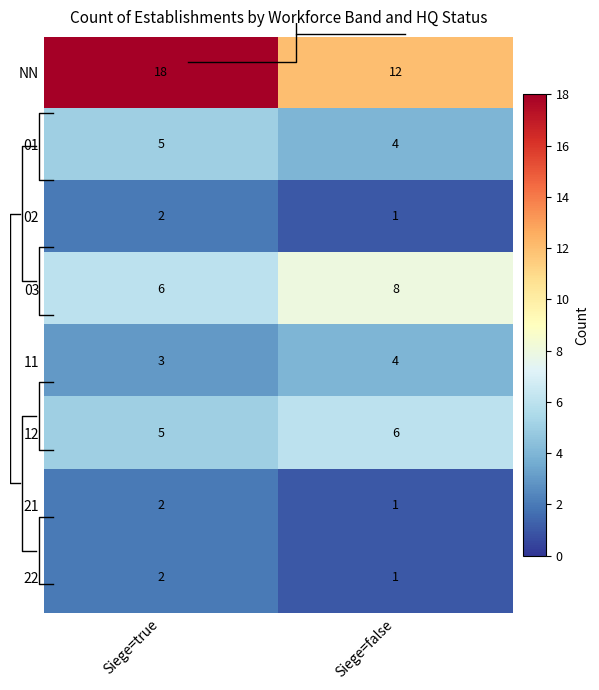

What is the smallest value displayed?

1